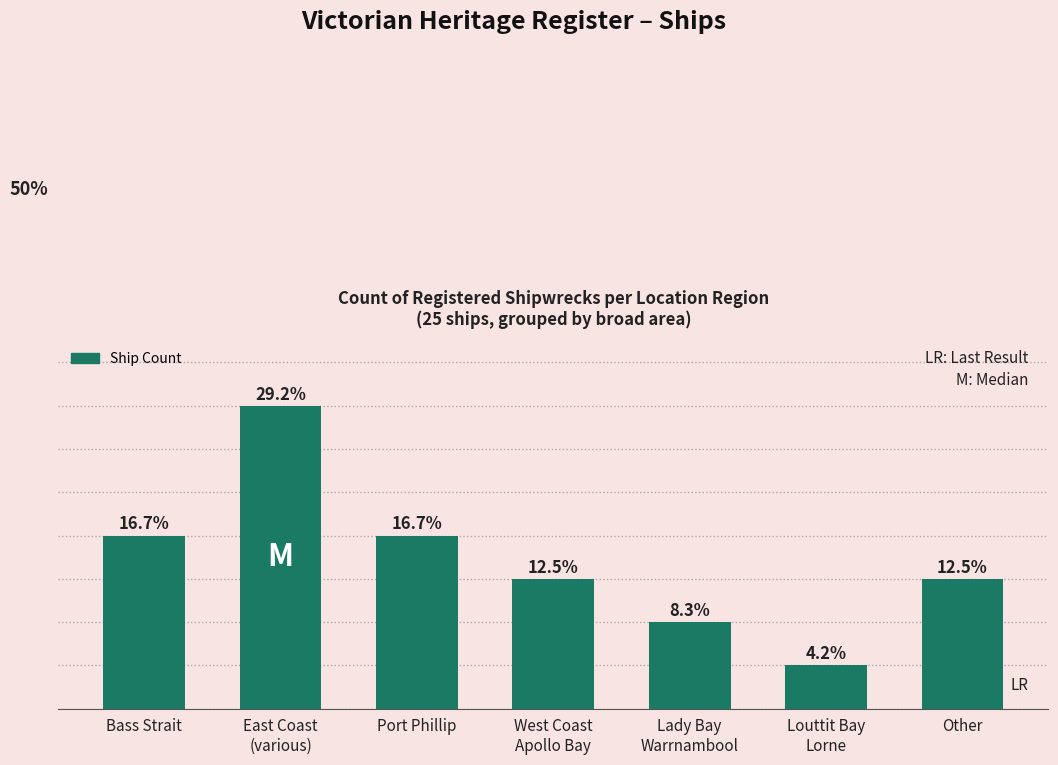

Between Other and Bass Strait, which is larger?

Bass Strait